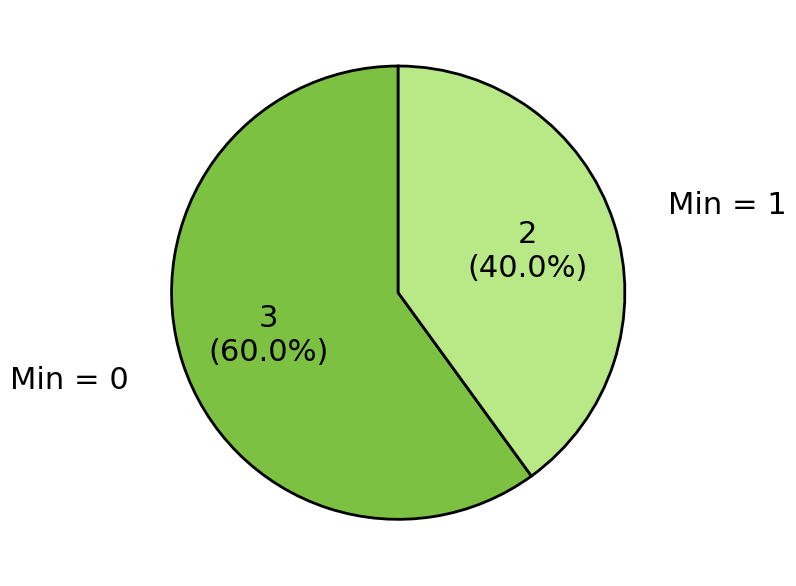

What is the majority slice?

Min = 0